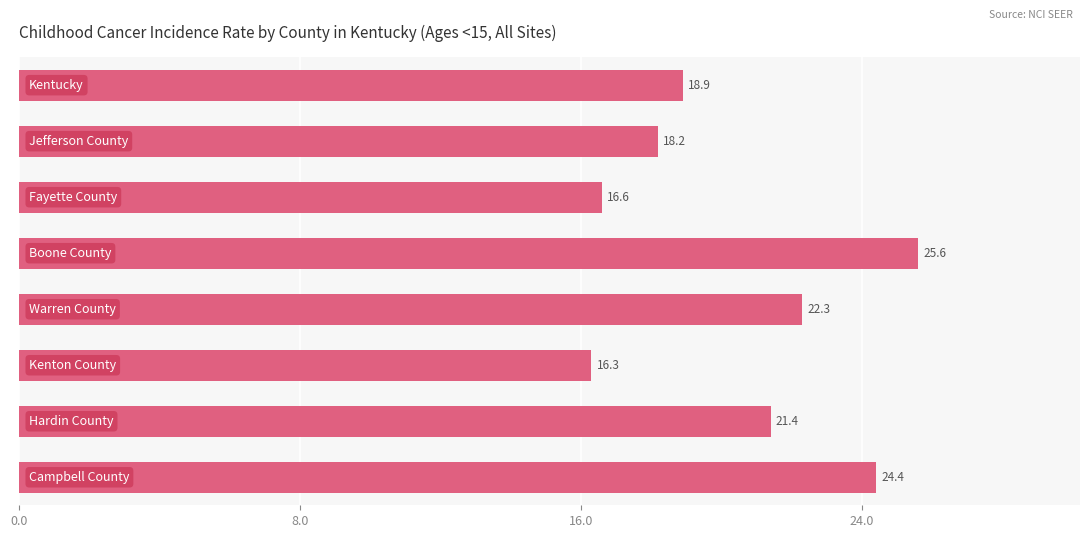

What is the difference between the maximum and minimum values?

9.3